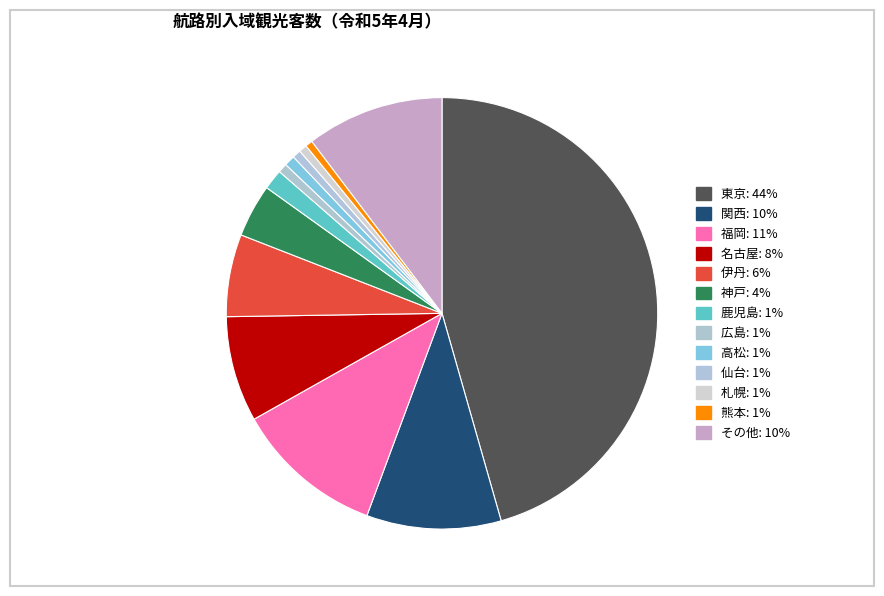

What is the largest slice in the pie chart?

東京